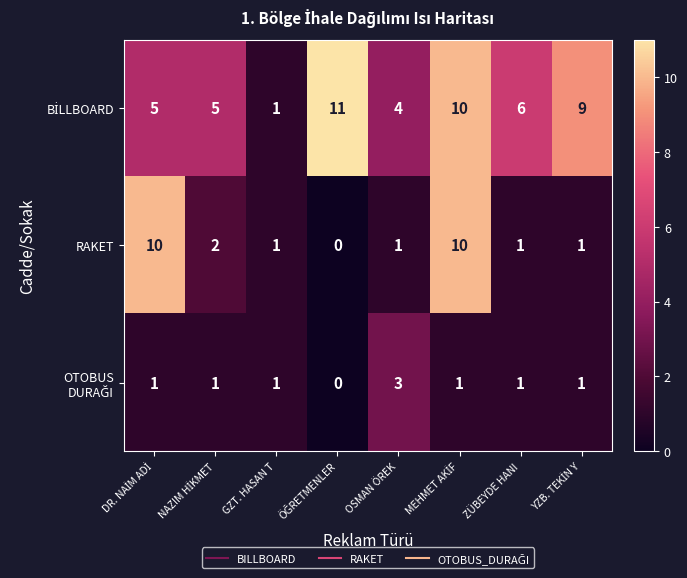

Count the number of data series in this chart.

3